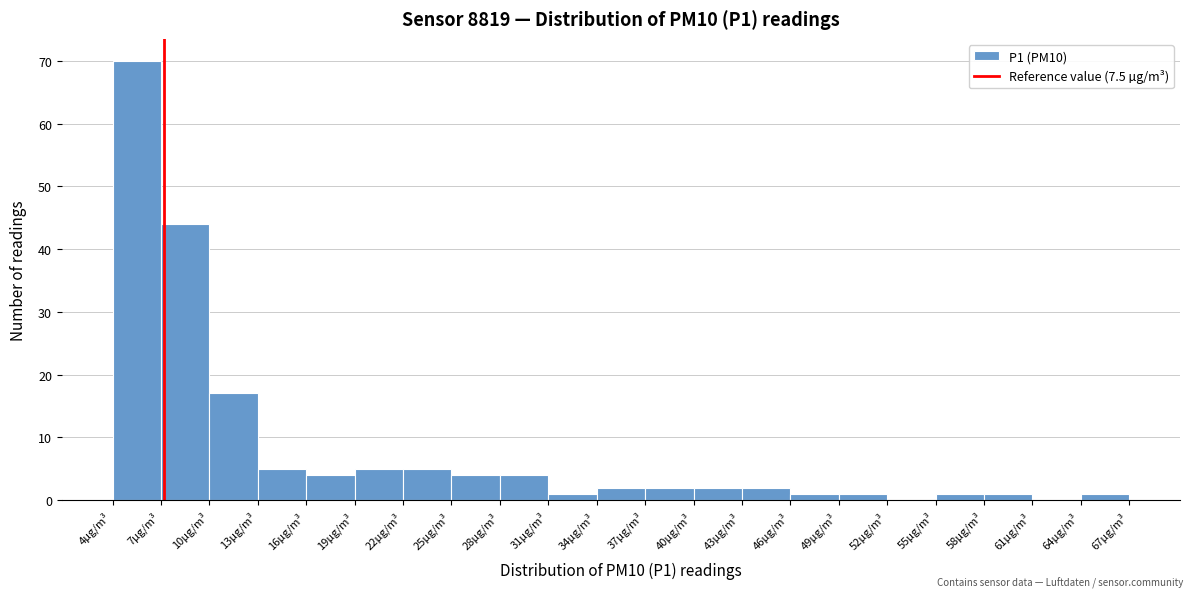

What is the height of the bar covering 46.3 to 49.3 on the x-axis? Neither the bar edges nor the heights are printed on the chart, so give them approximately, as read against the axes.

1